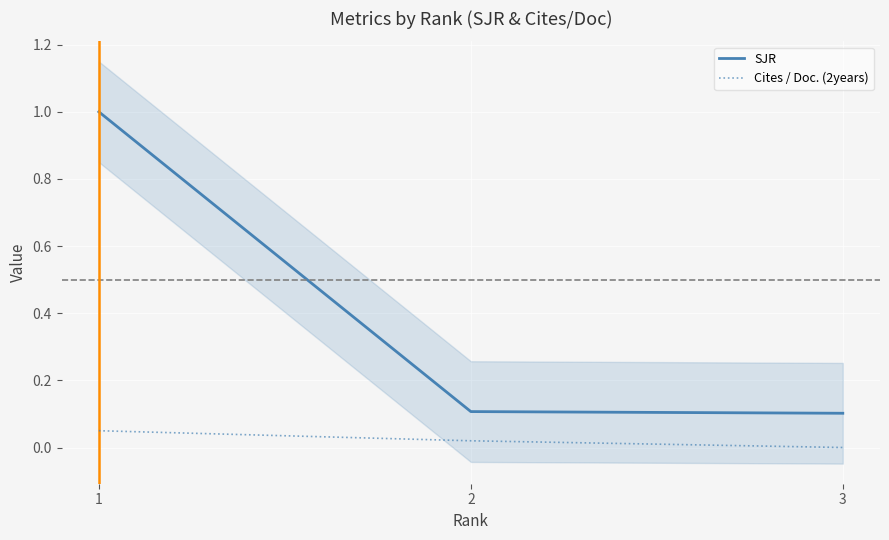

Is the value of Cites / Doc. (2years) at 2 greater than the value of SJR at 1?

No